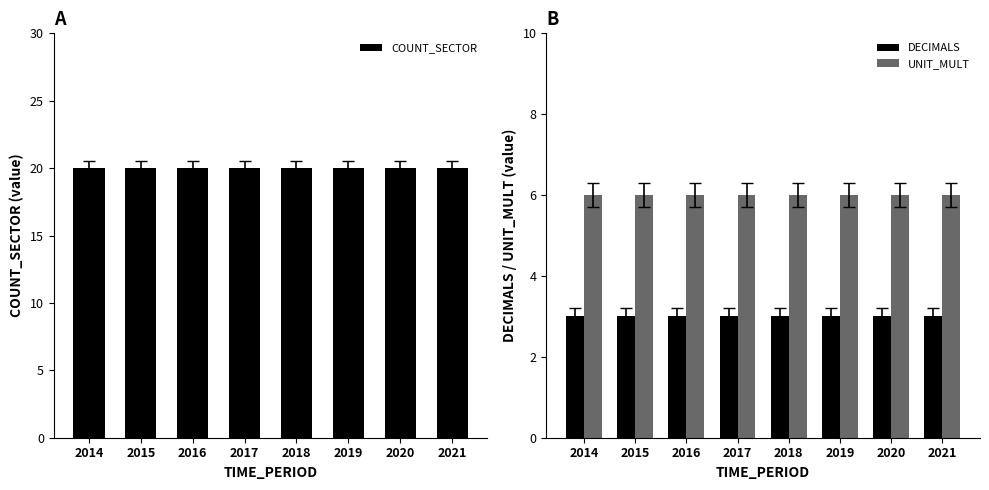

Which label corresponds to the largest value in the chart?

2014